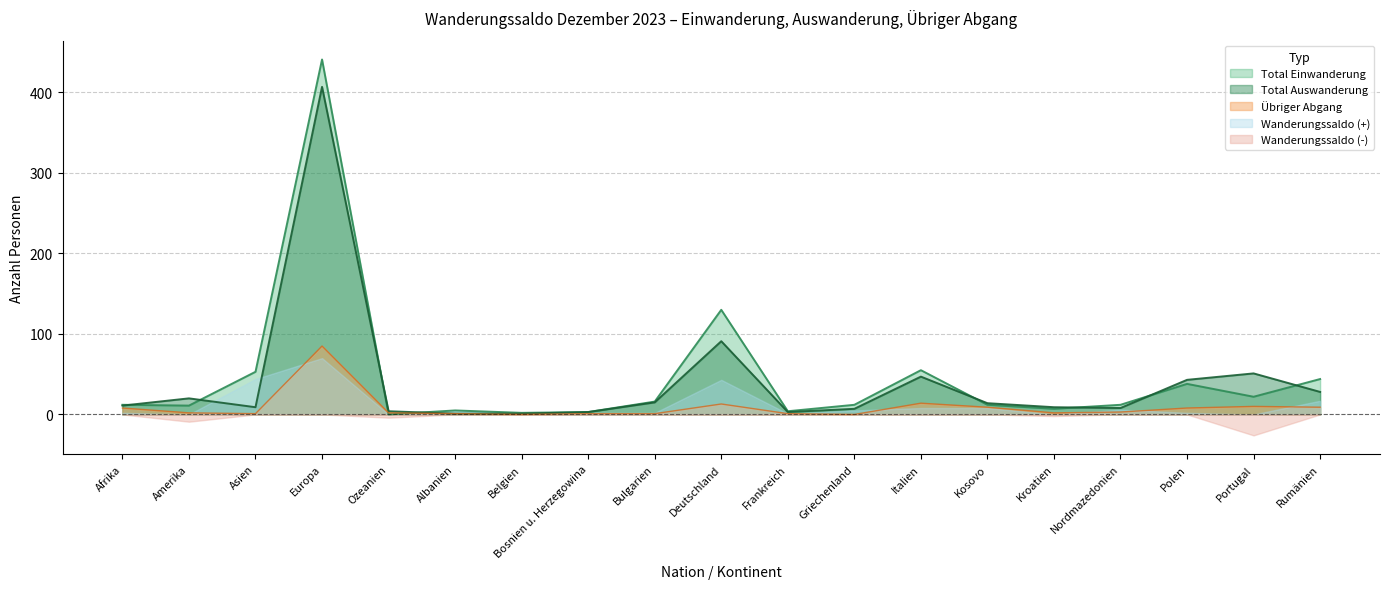

After their last crossing, which series has the higher values: Total Einwanderung or Total Auswanderung?

Total Einwanderung